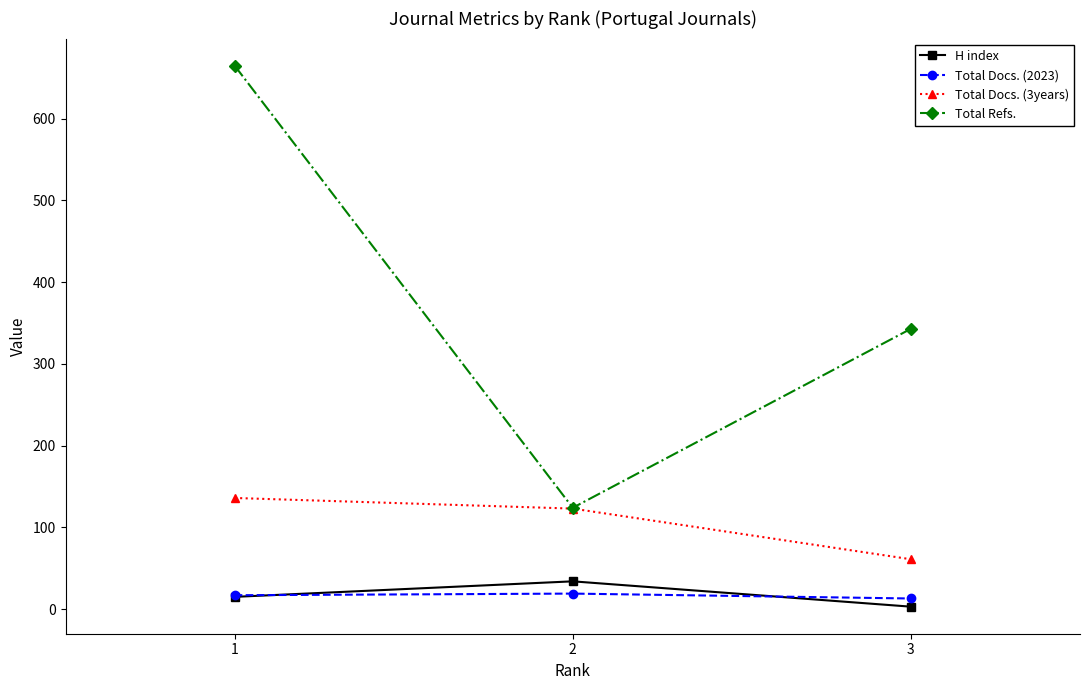

What is the greatest value displayed?

665